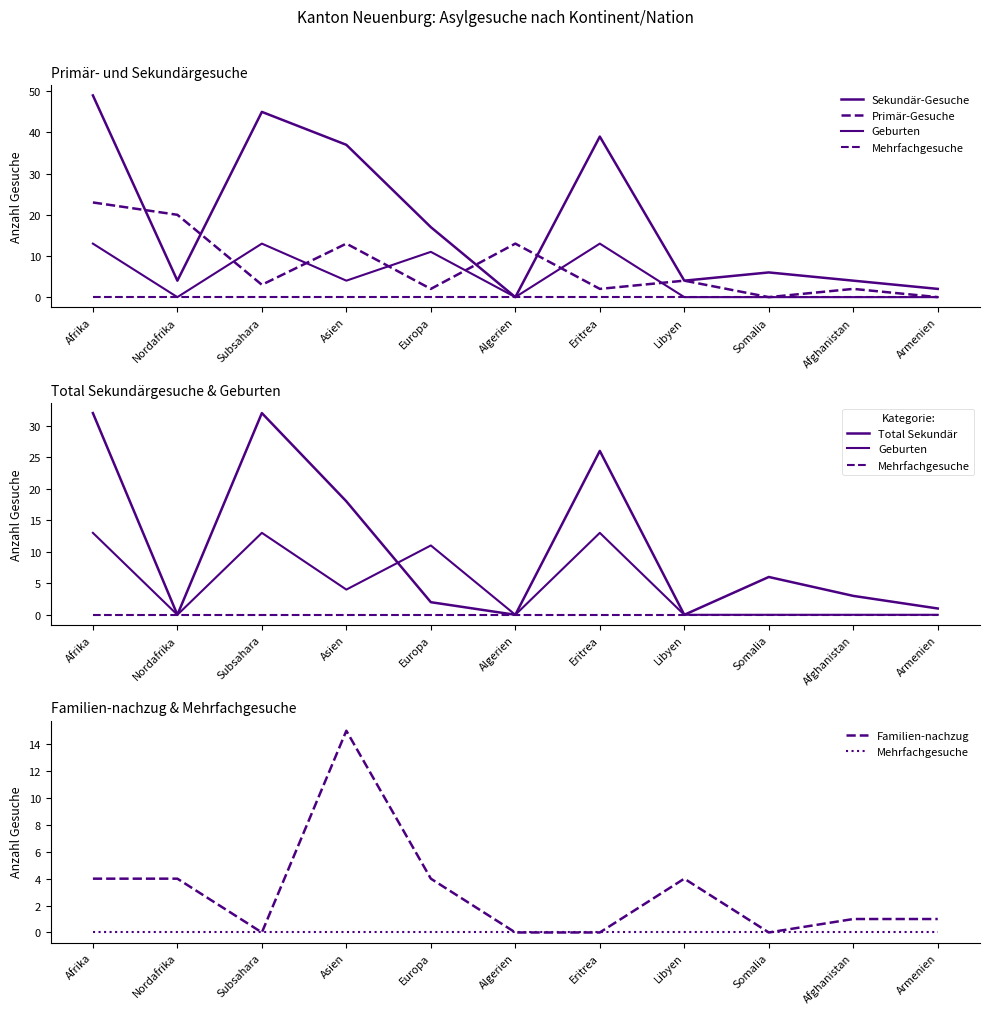

What are all the series names shown in the legend?

Sekundär-Gesuche, Primär-Gesuche, Geburten, Mehrfachgesuche, Total Sekundär, Familien-nachzug